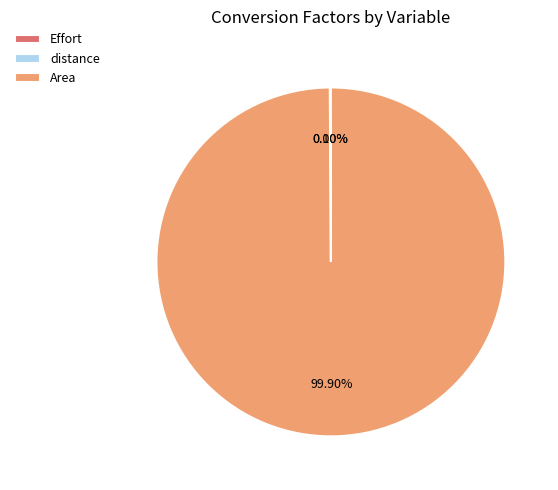

Does any single category account for the majority?

Yes